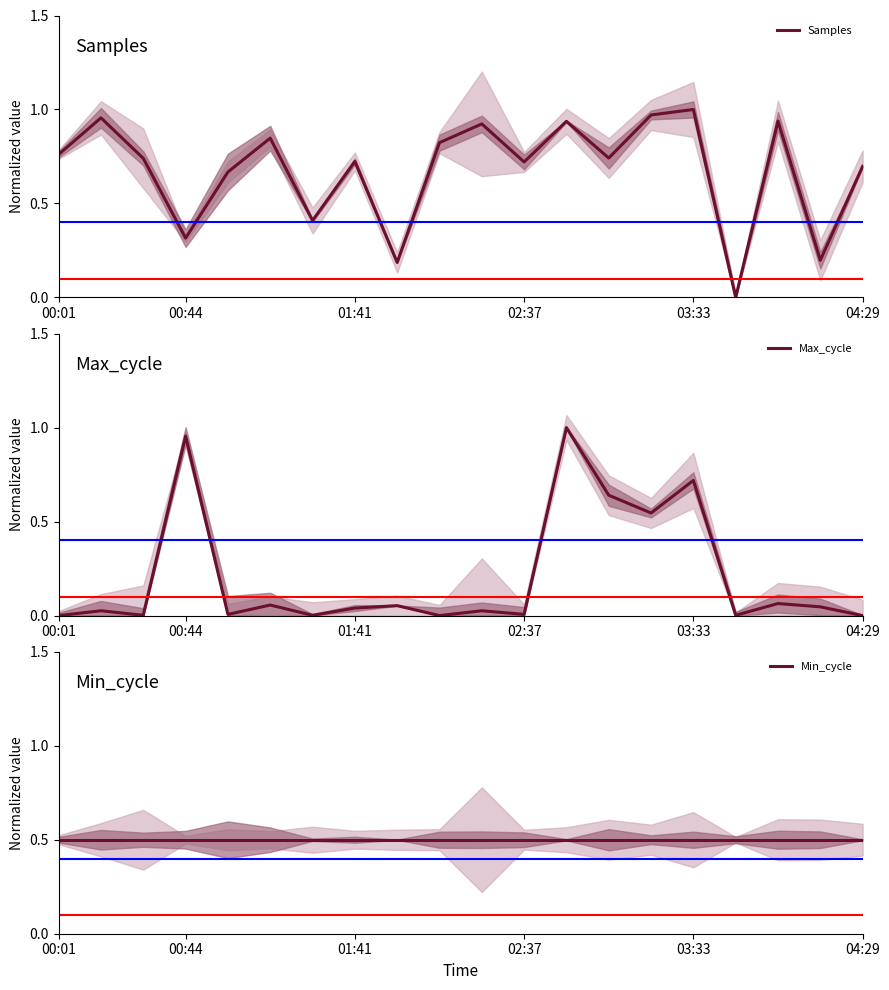

At 13, list the series in order from largest to smallest.

Samples, Max_cycle, Min_cycle